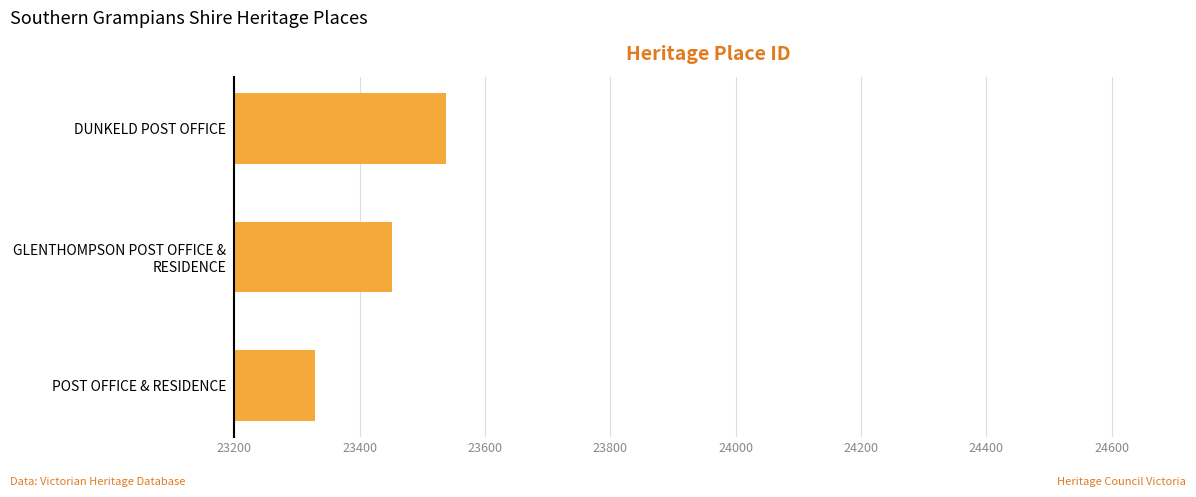

Rank the categories by value from highest to lowest.

DUNKELD POST OFFICE, GLENTHOMPSON POST OFFICE &
RESIDENCE, POST OFFICE & RESIDENCE